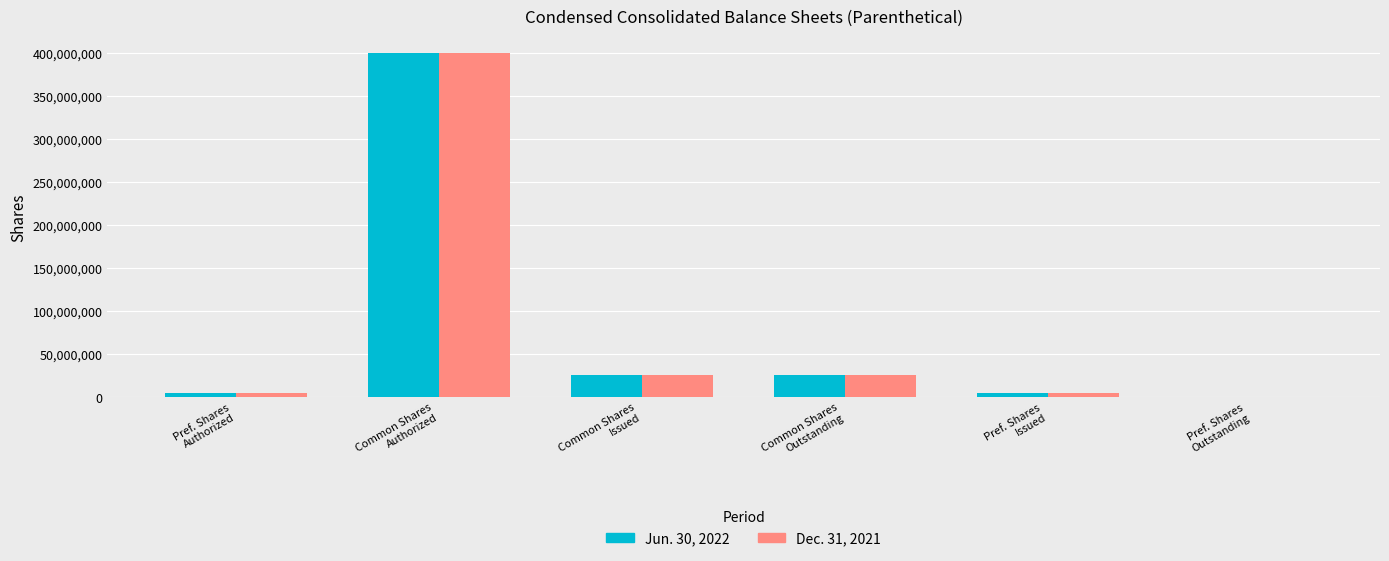

What is the greatest value displayed?

400000000